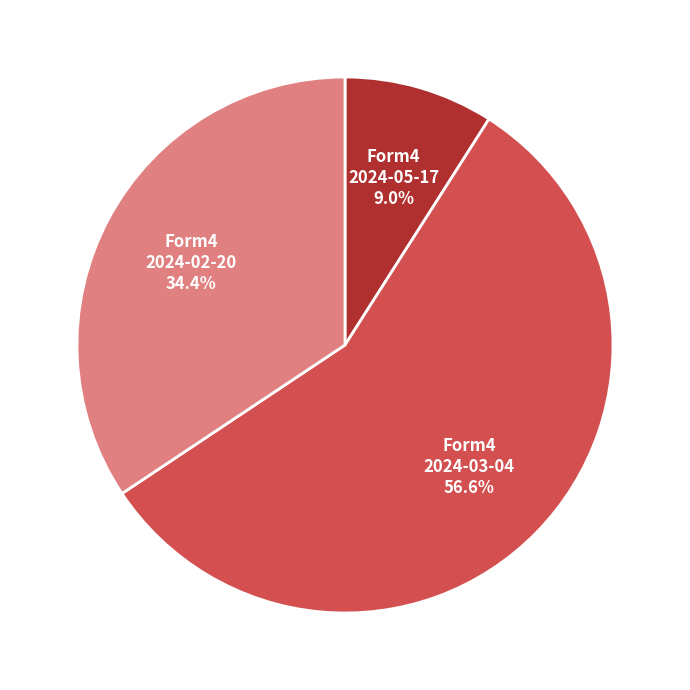

Is there any slice that represents more than half of the pie?

Yes